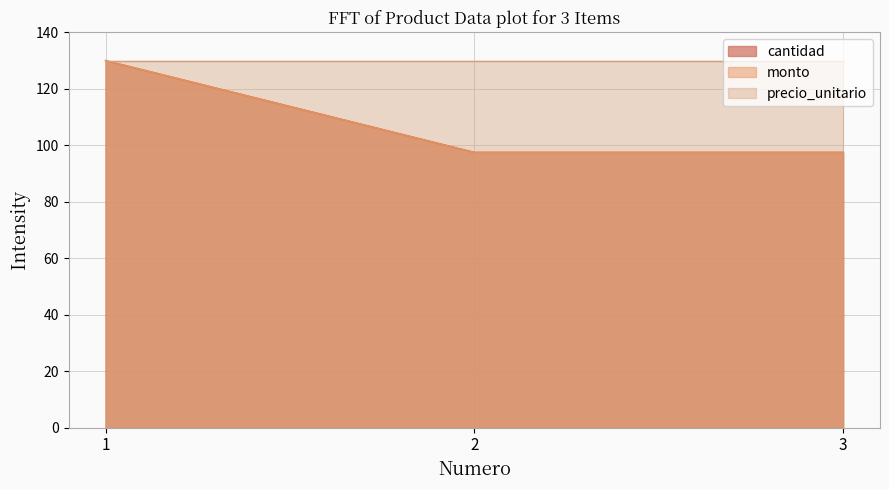

Between 3 and 1, which is larger?

1